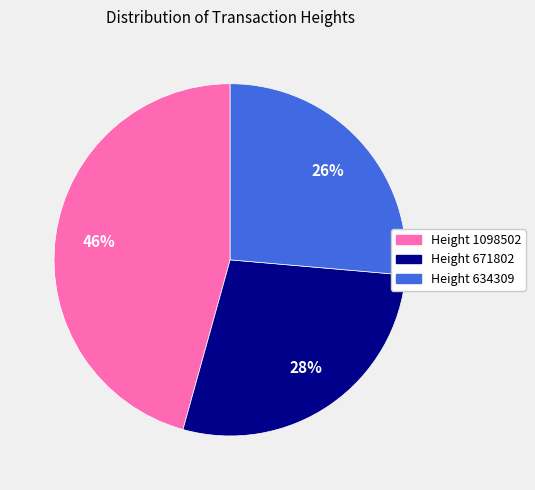

Which category has the biggest portion of the pie?

Height 1098502